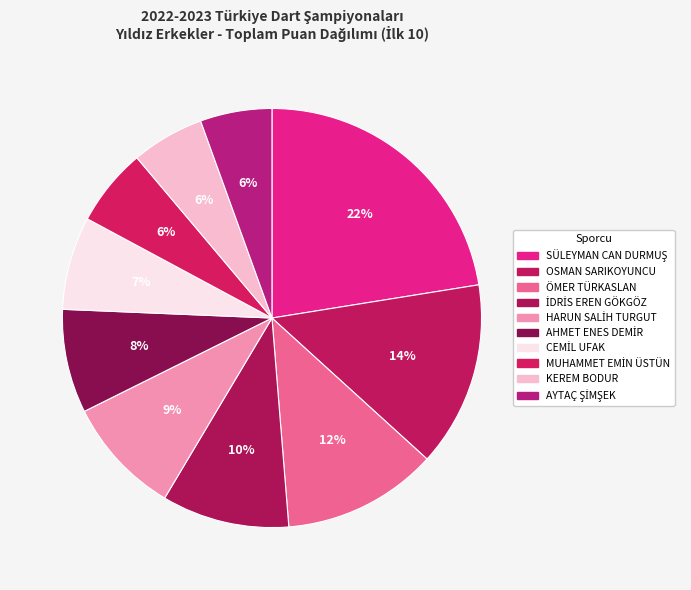

Between OSMAN SARIKOYUNCU and SÜLEYMAN CAN DURMUŞ, which is larger?

SÜLEYMAN CAN DURMUŞ